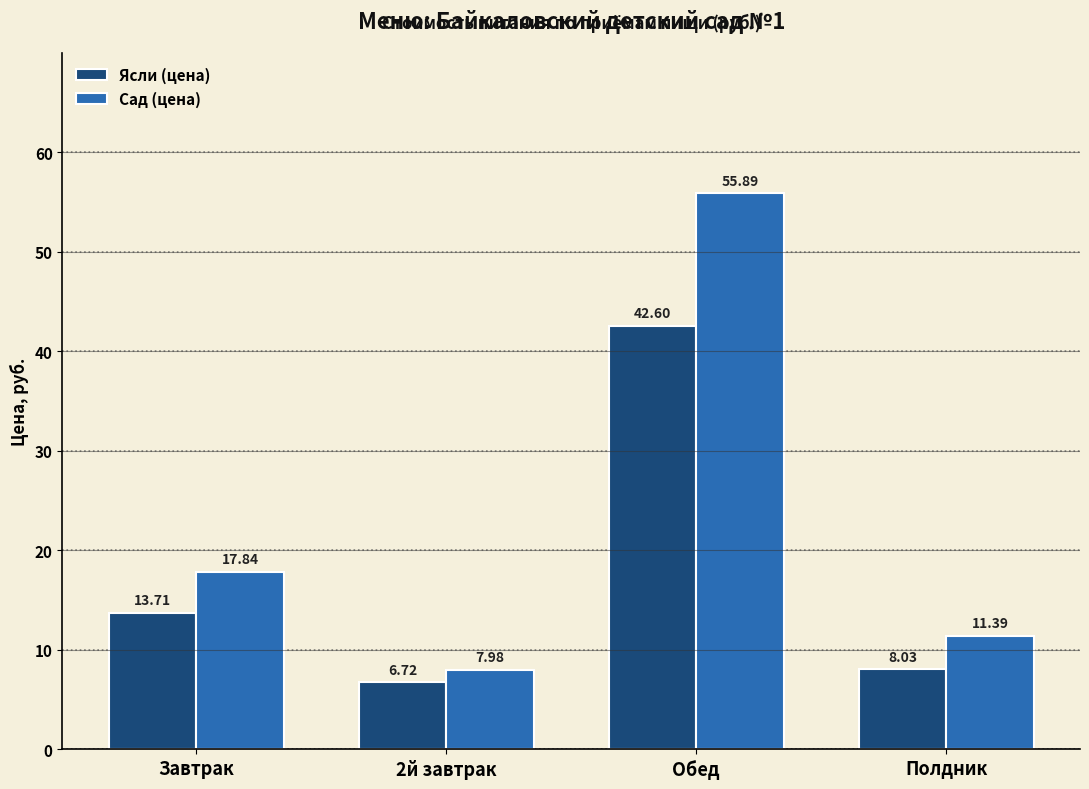

Which series has the largest range (max minus min)?

Сад (цена)